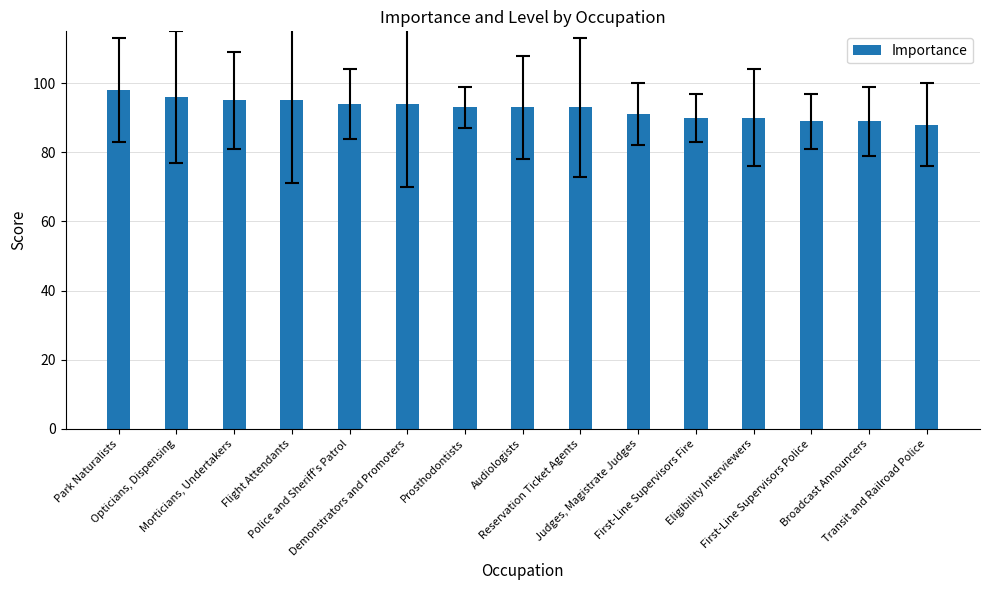

Which category has the highest value across all series?

Park Naturalists